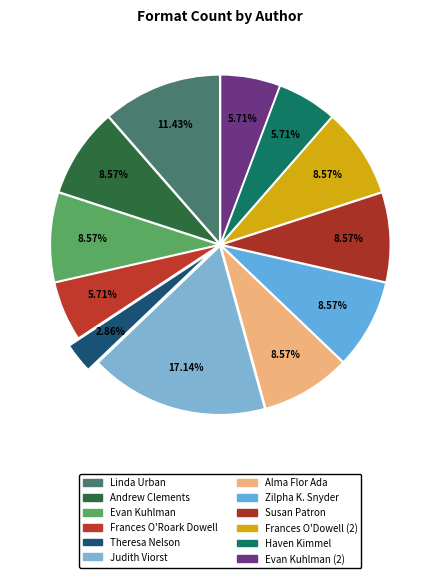

Count the number of slices in the pie.

12